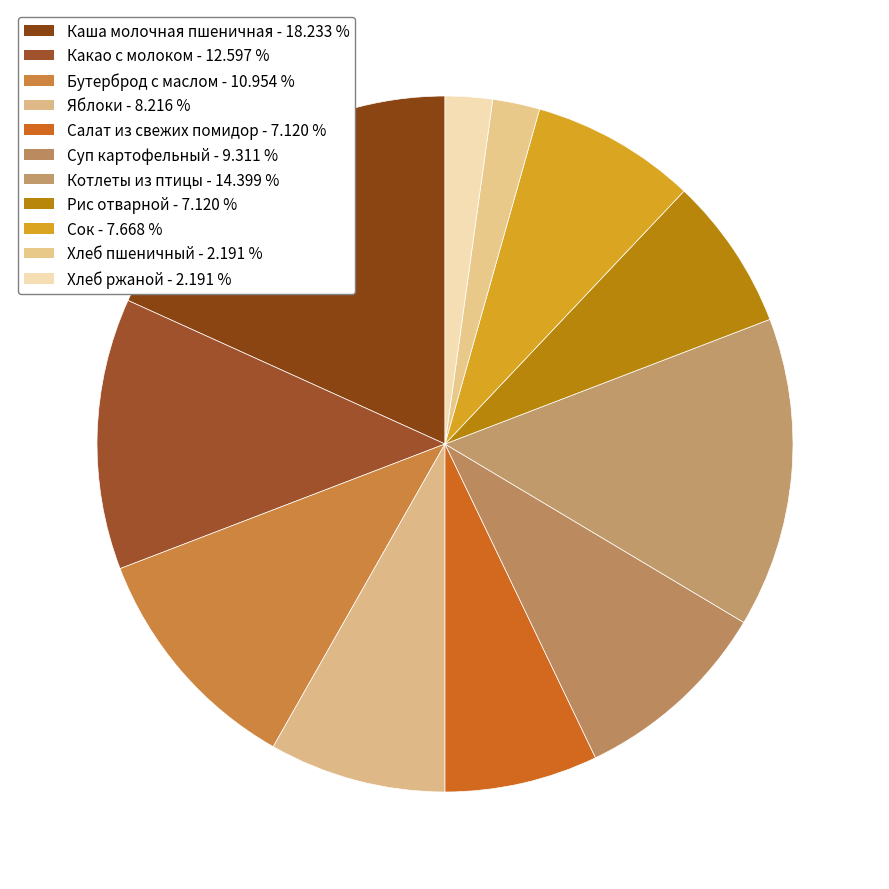

Count the number of slices in the pie.

11